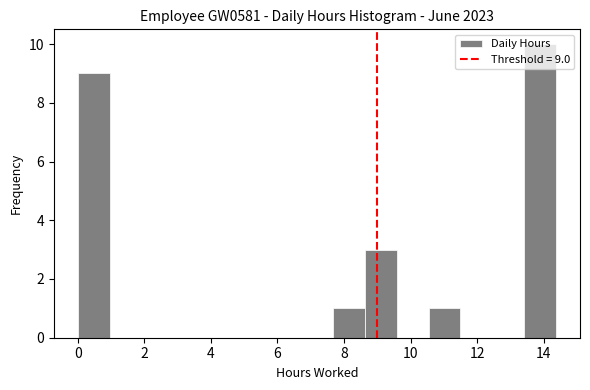

Over which range of the x-axis is the bar tallest?

13.4 to 14.4